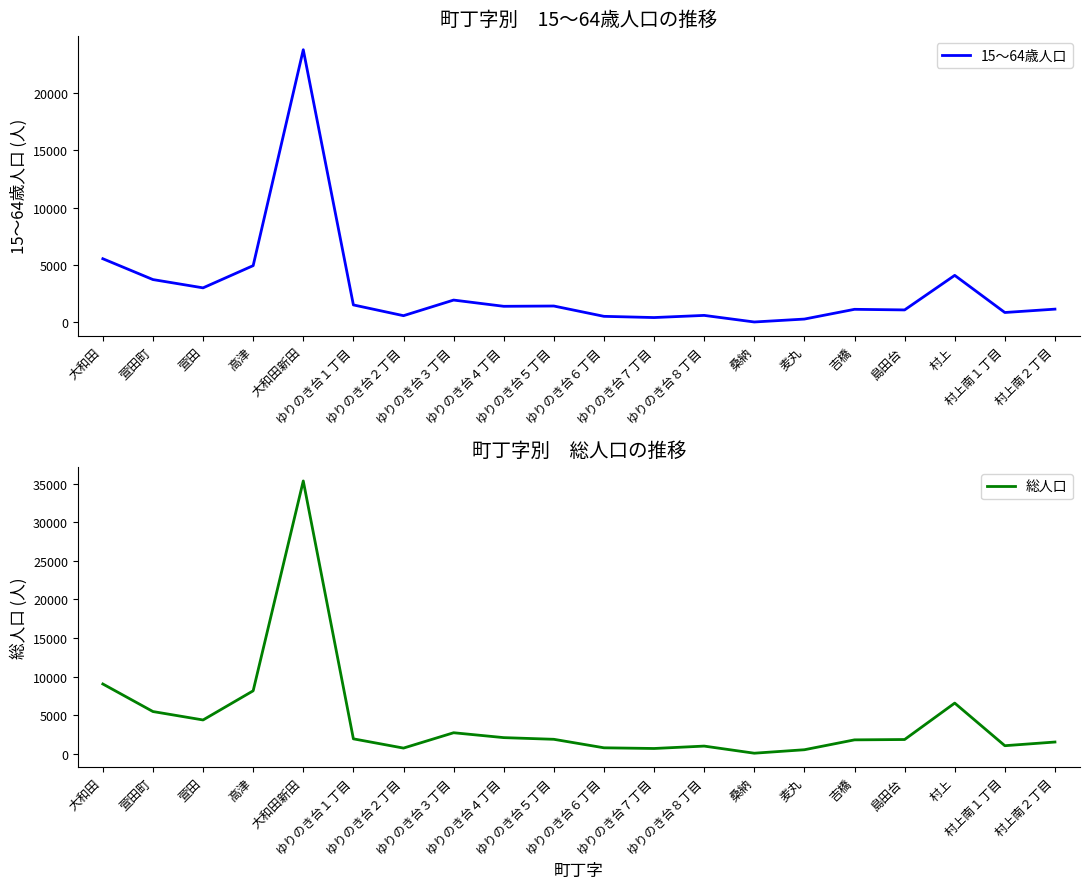

What position from the right is 島田台?

4